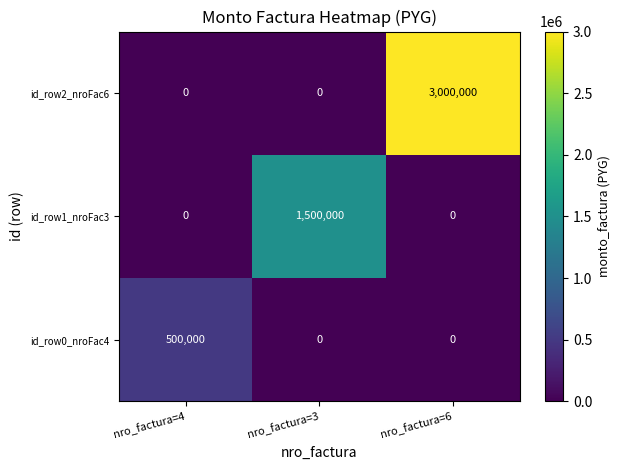

Between nro_factura=4 and nro_factura=6, which series saw the biggest shift?

id_row2_nroFac6